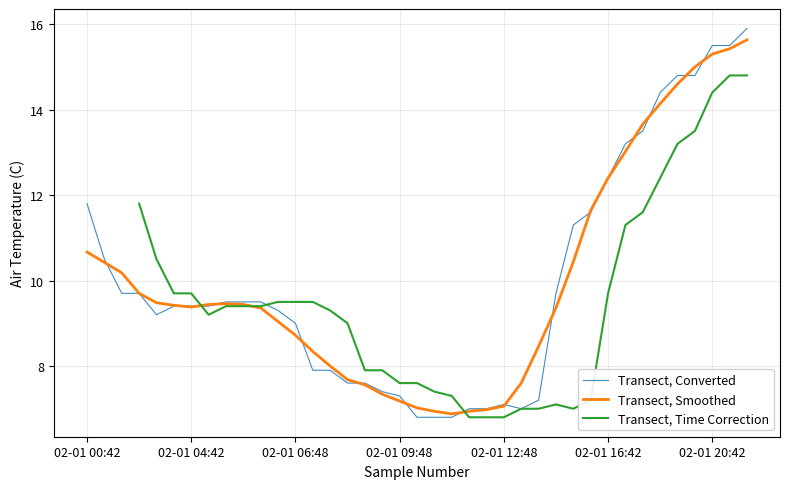

What is the approximate value of Transect, Time Correction at 35?

13.5